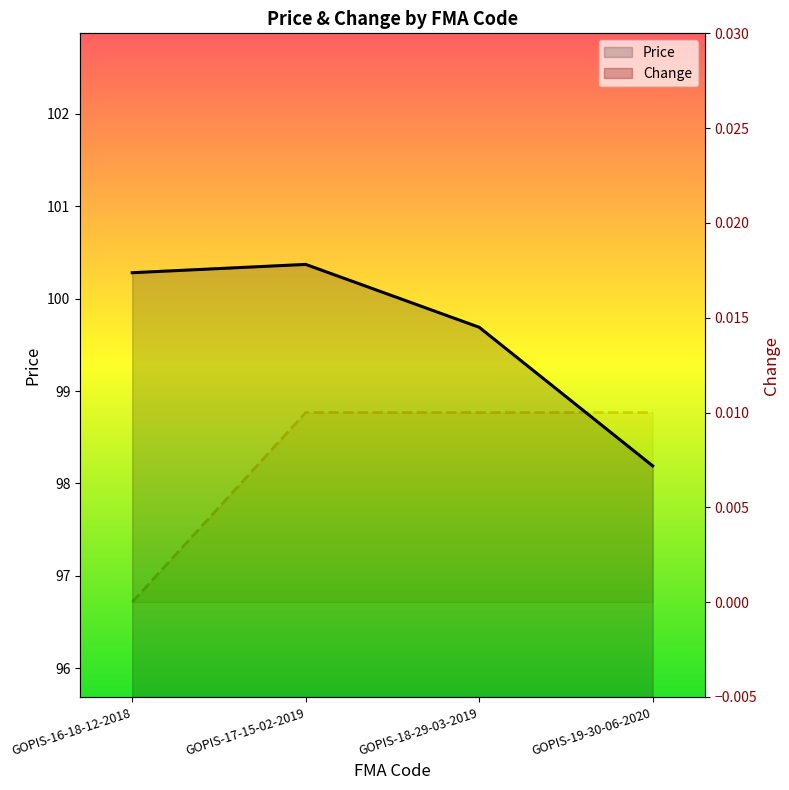

True or false: Price has a value of 100.3 at GOPIS-16-18-12-2018.

True